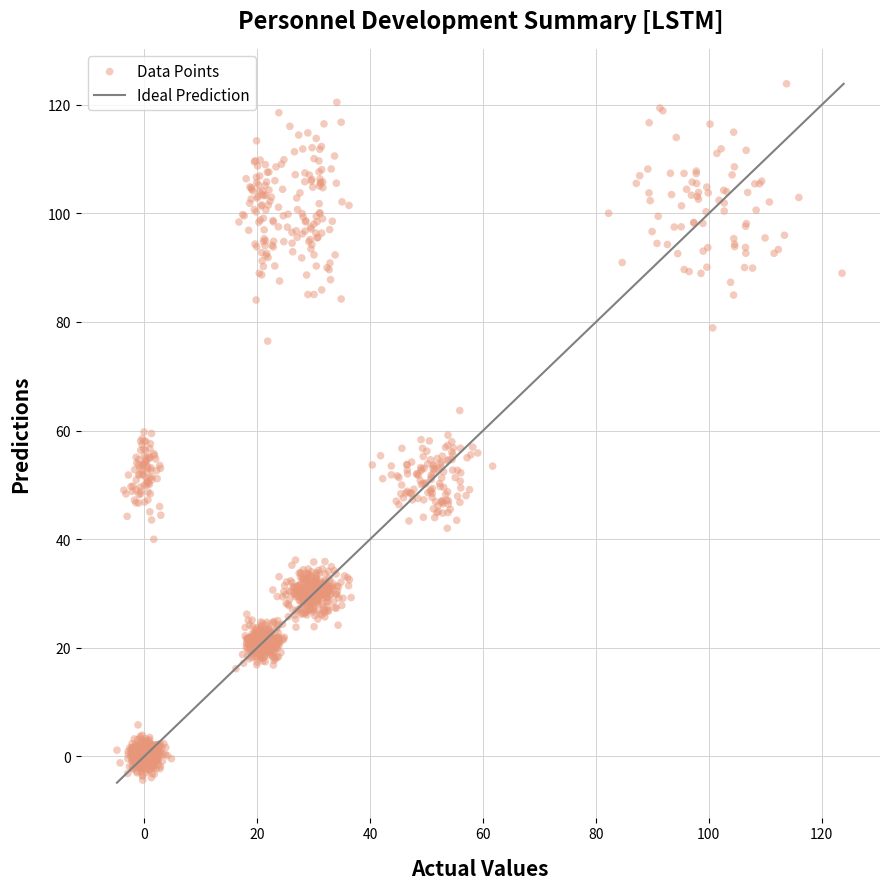

What is the range of X values (max minus min)?

128.5